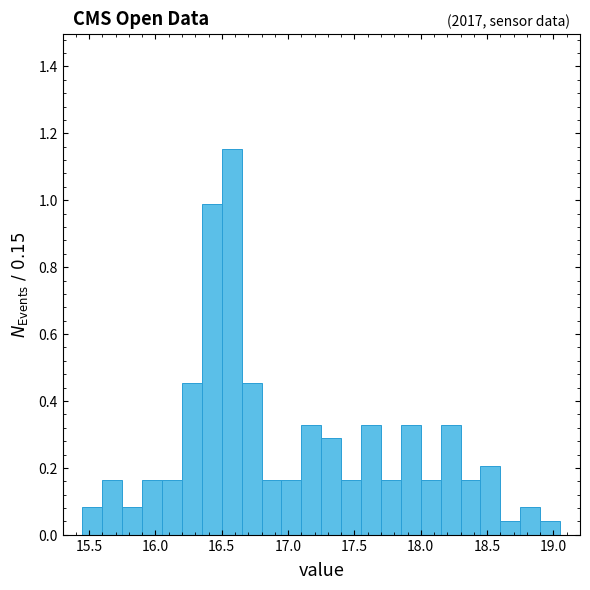

Around what value on the x-axis is the tallest bar? Give the approximate position of its centre, as read against the axis.

16.60